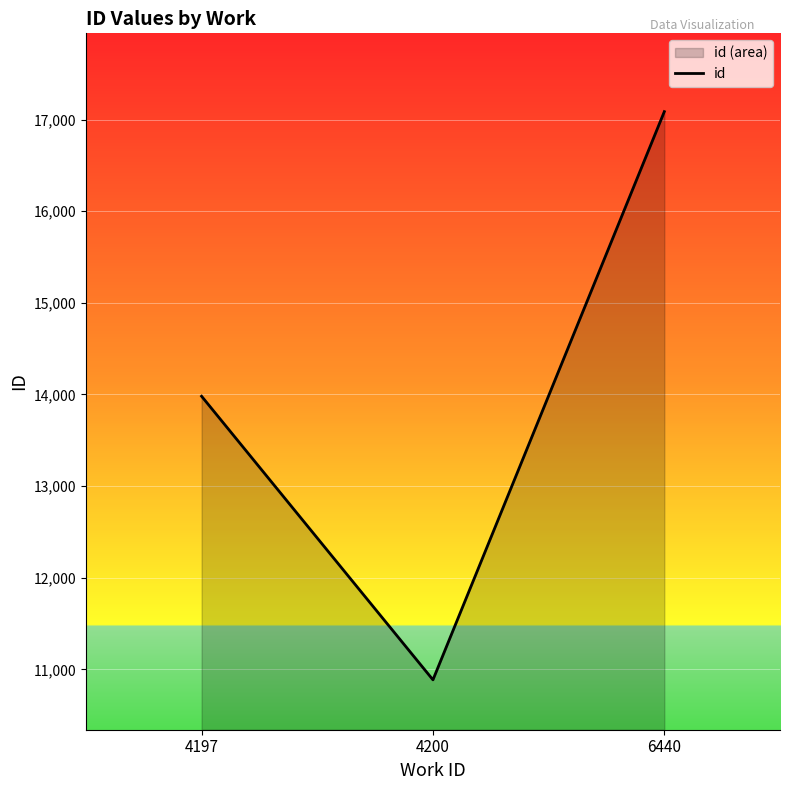

Where is the data nearest to the value 13986?

4197